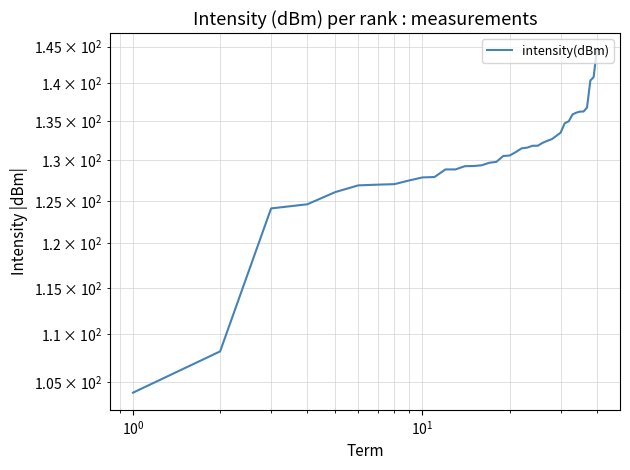

Is this an area chart (filled region under the line)?

No